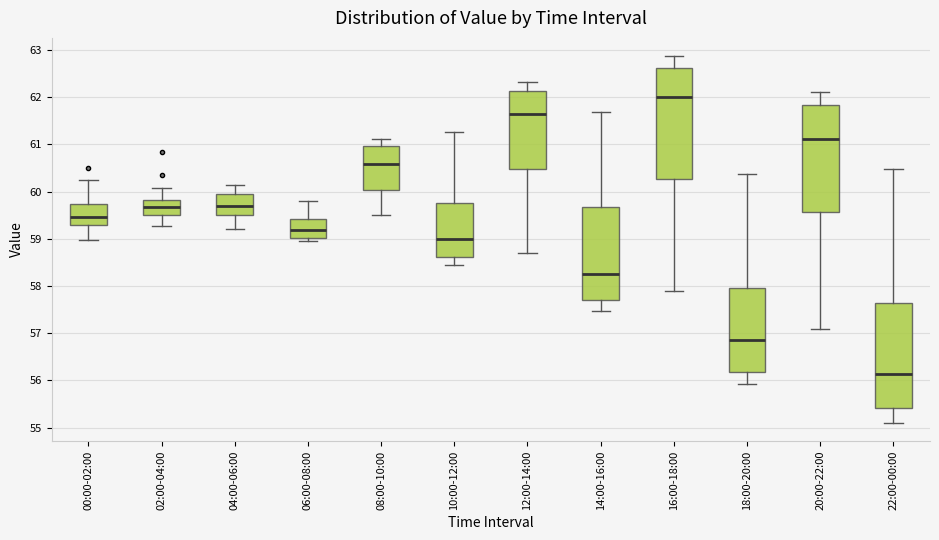

Where is the lower edge of the box for 08:00-10:00 on the y-axis? The values are not printed on the chart, so give them approximately, as read against the axis.

60.0